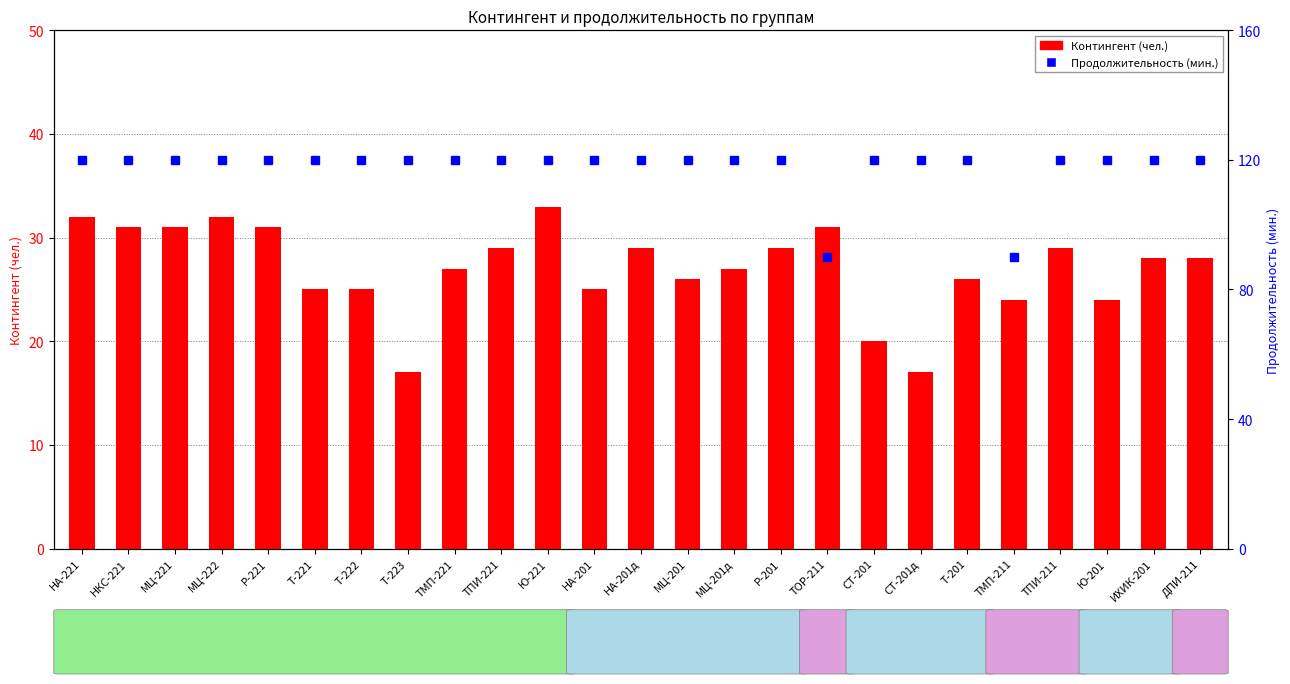

List the series in order of their overall mean, highest first.

Продолжительность, Контингент